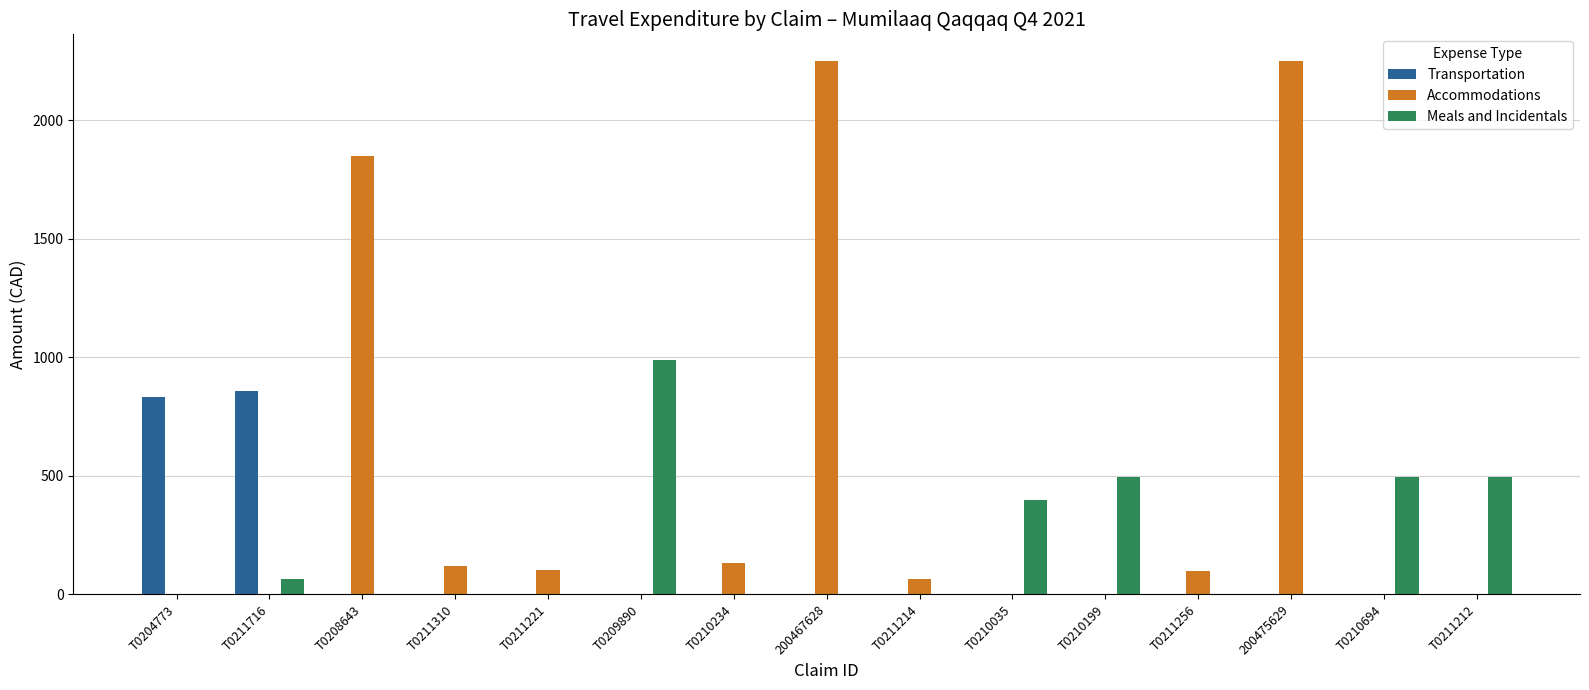

What is the sum of the Meals and Incidentals values at T0211212 and T0211716?

556.2